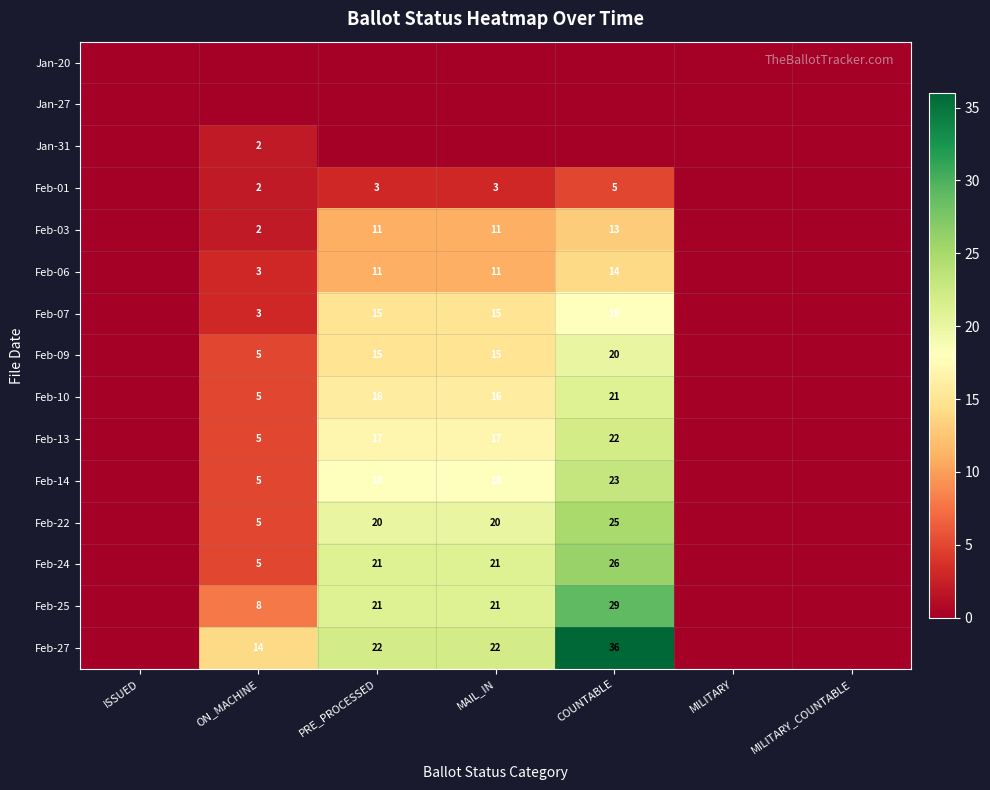

What is the difference between the Feb-06 values at ON_MACHINE and MAIL_IN?

8